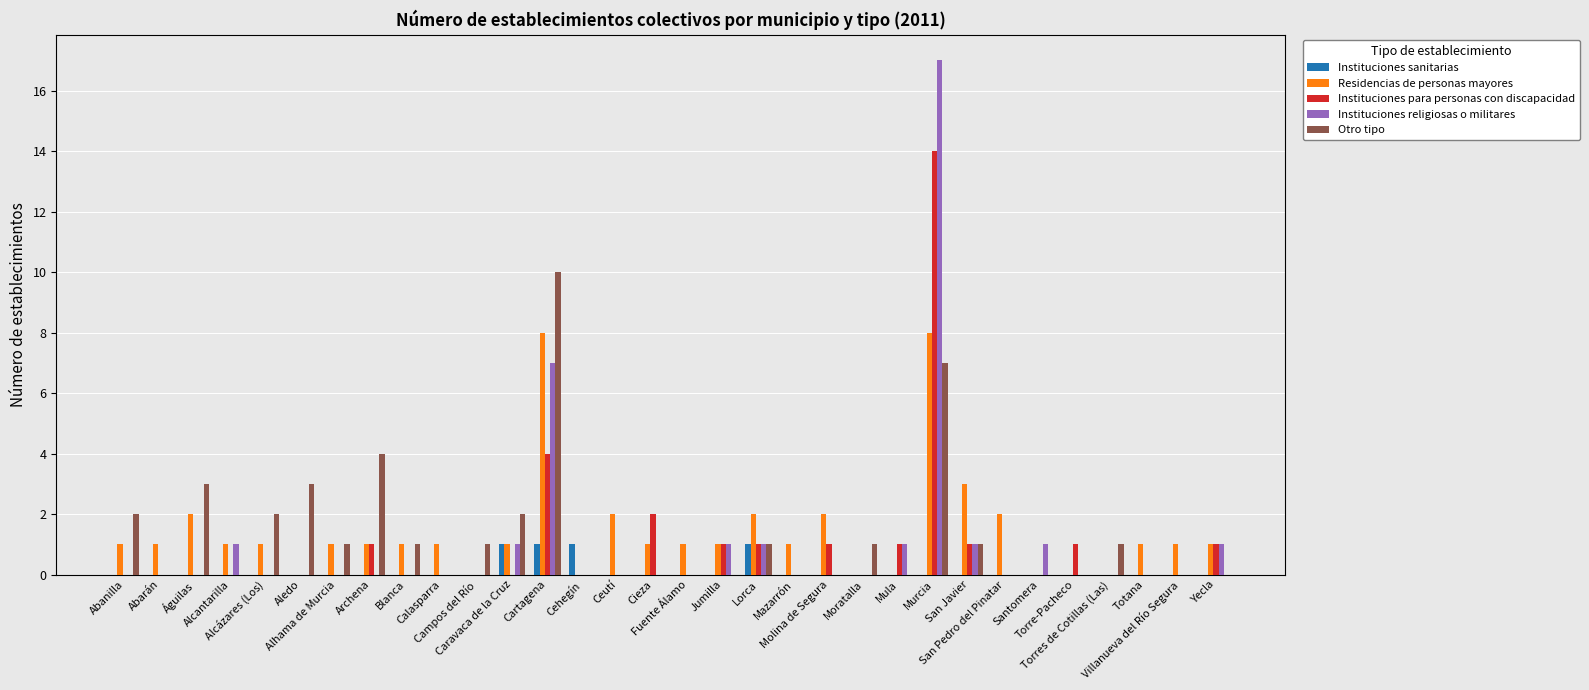

What is the difference between the Instituciones sanitarias values at Caravaca de la Cruz and Águilas?

1